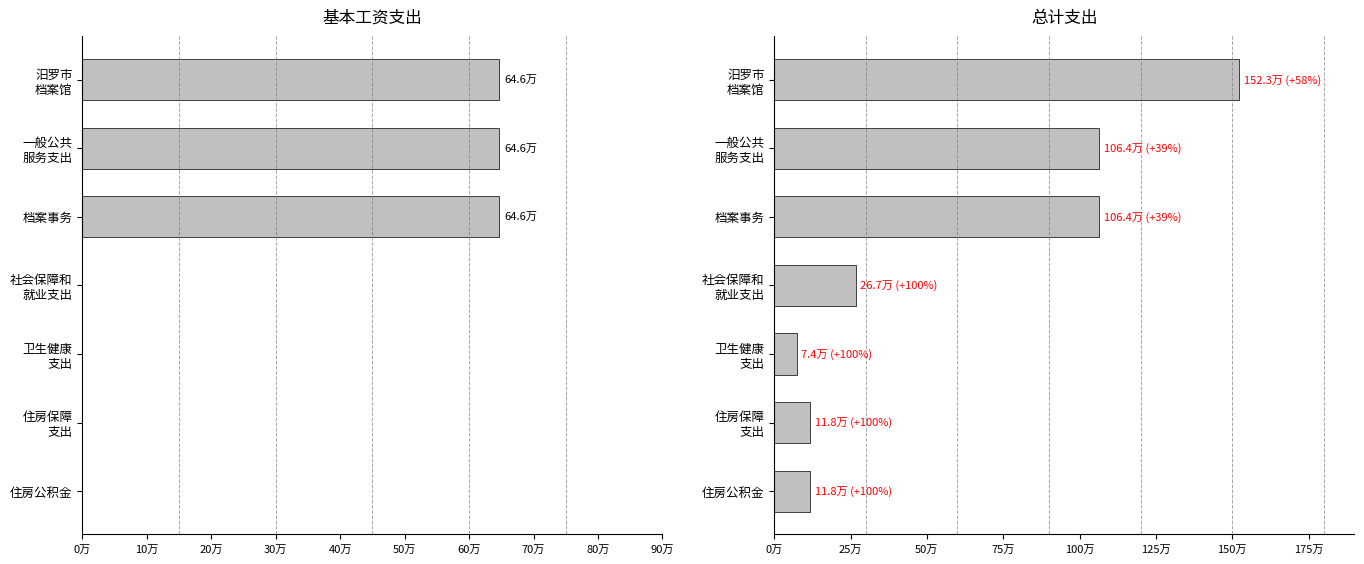

Rank the series by their maximum value, from lowest to highest.

基本工资, 总计